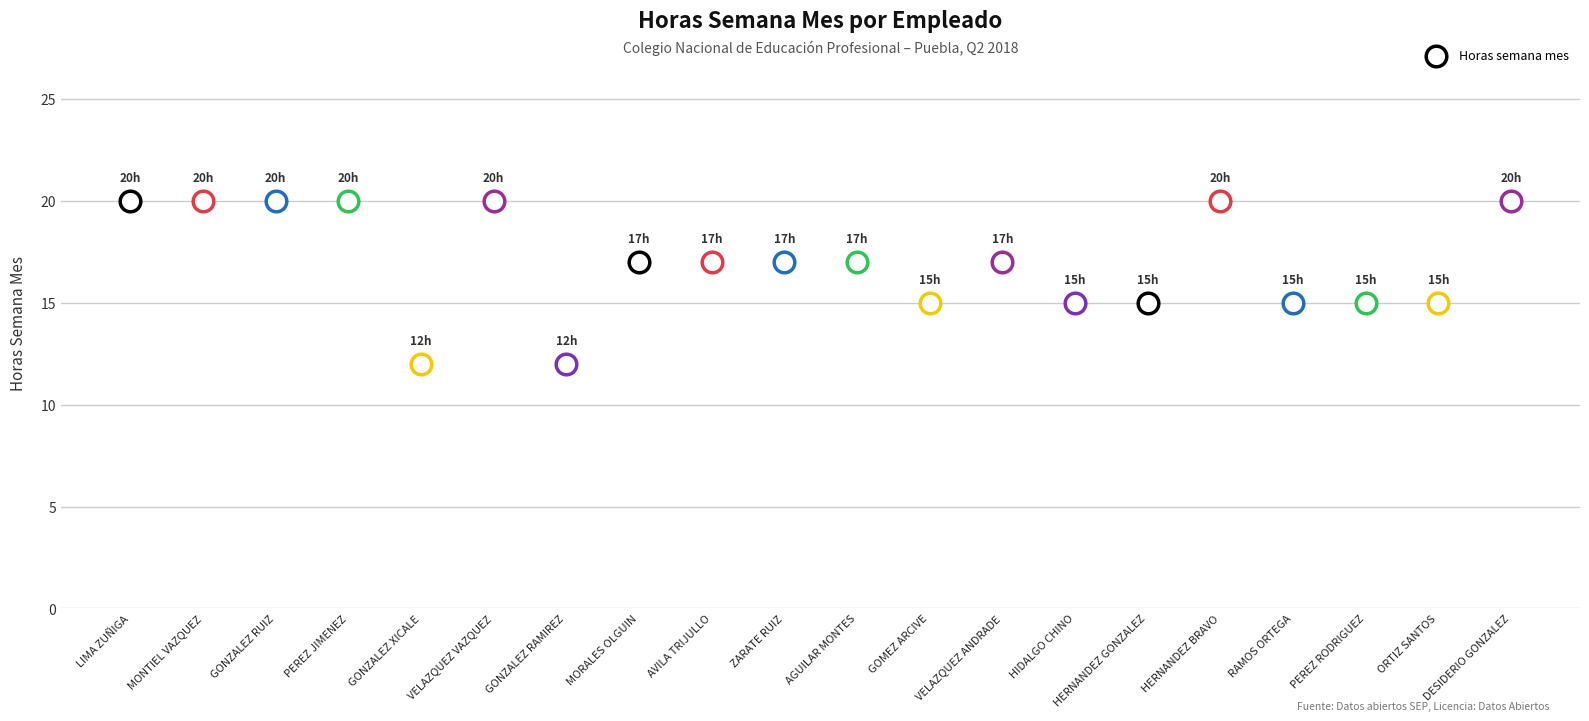

Approximately how many times larger is the value at RAMOS ORTEGA compared to HIDALGO CHINO?

1.0